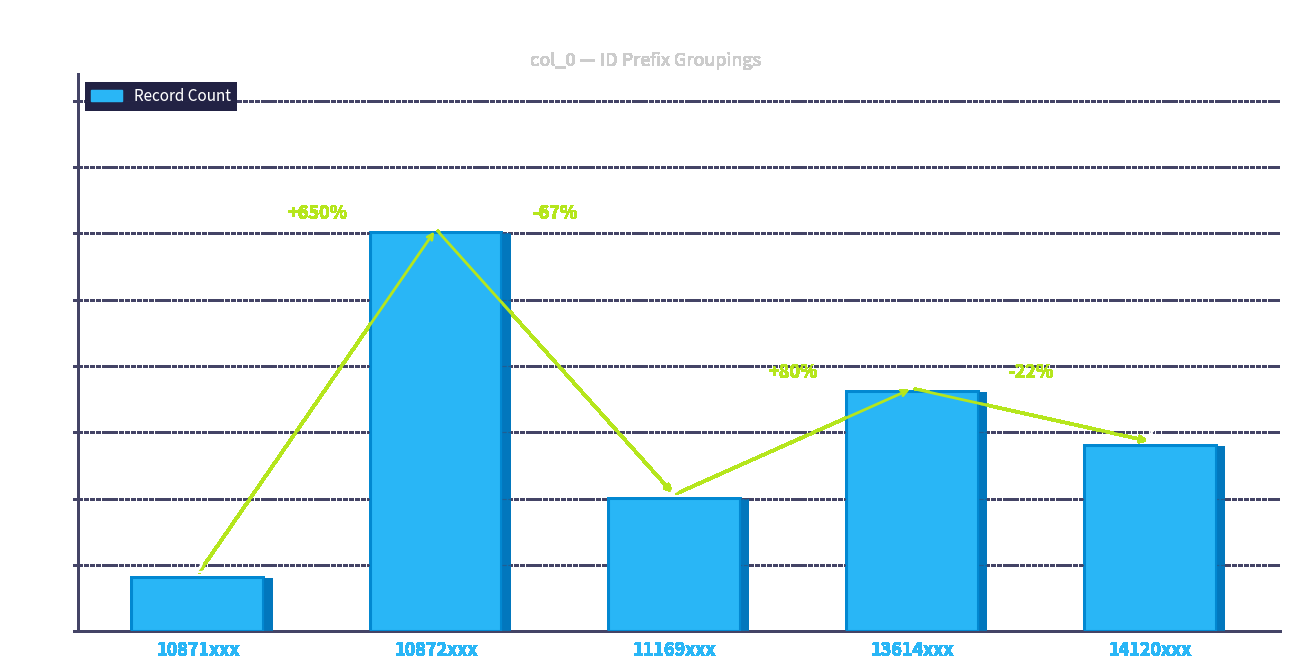

Are the bars horizontal?

No